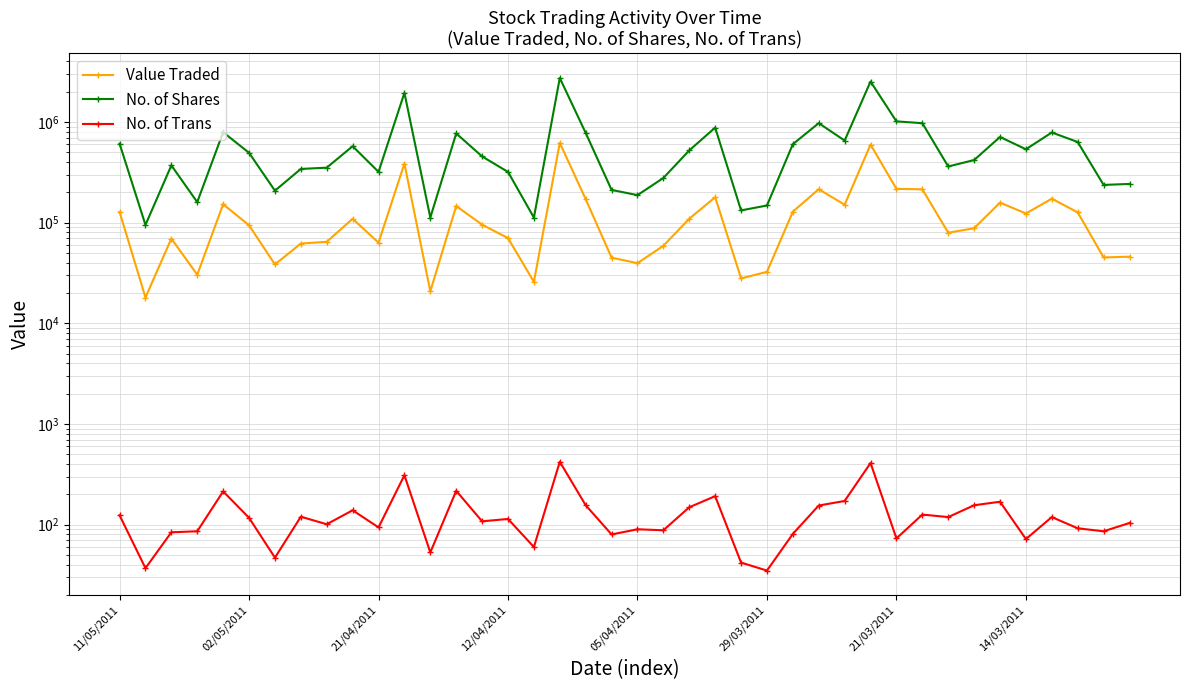

What is the smallest value displayed?

35